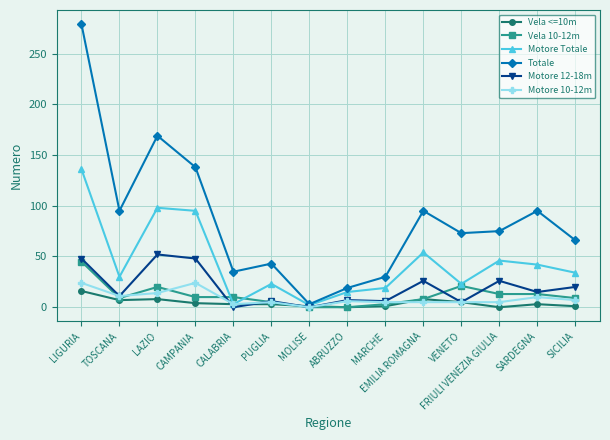

Which series has the largest range (max minus min)?

Totale